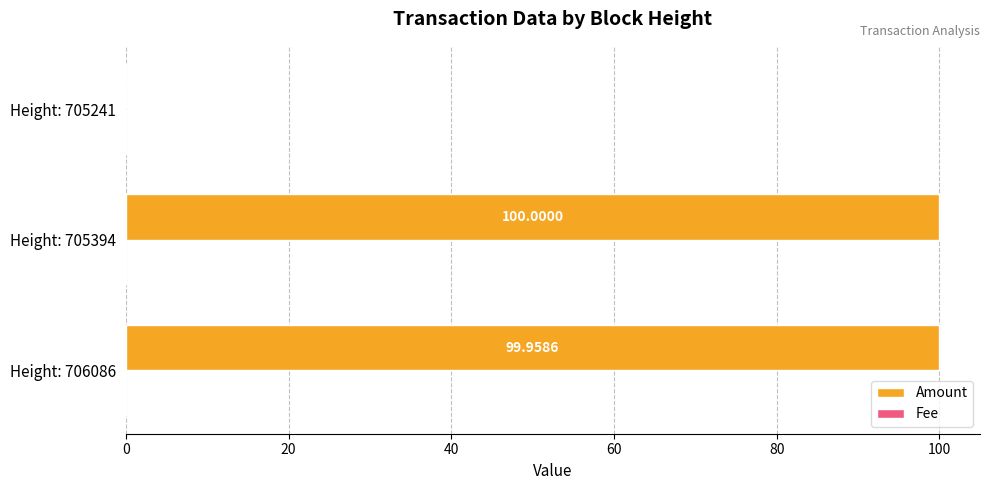

At which category is the sum across all series the highest?

Height: 705394